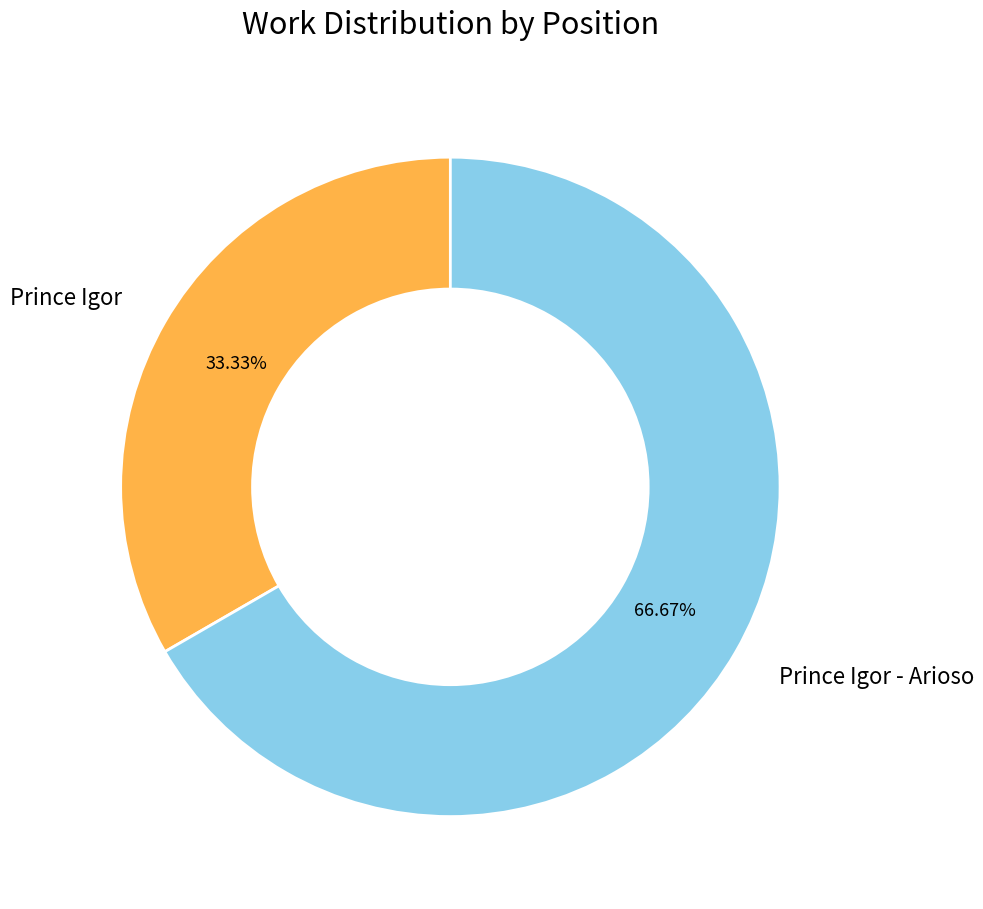

To the nearest percent, what percentage of the pie is Prince Igor - Arioso?

67%